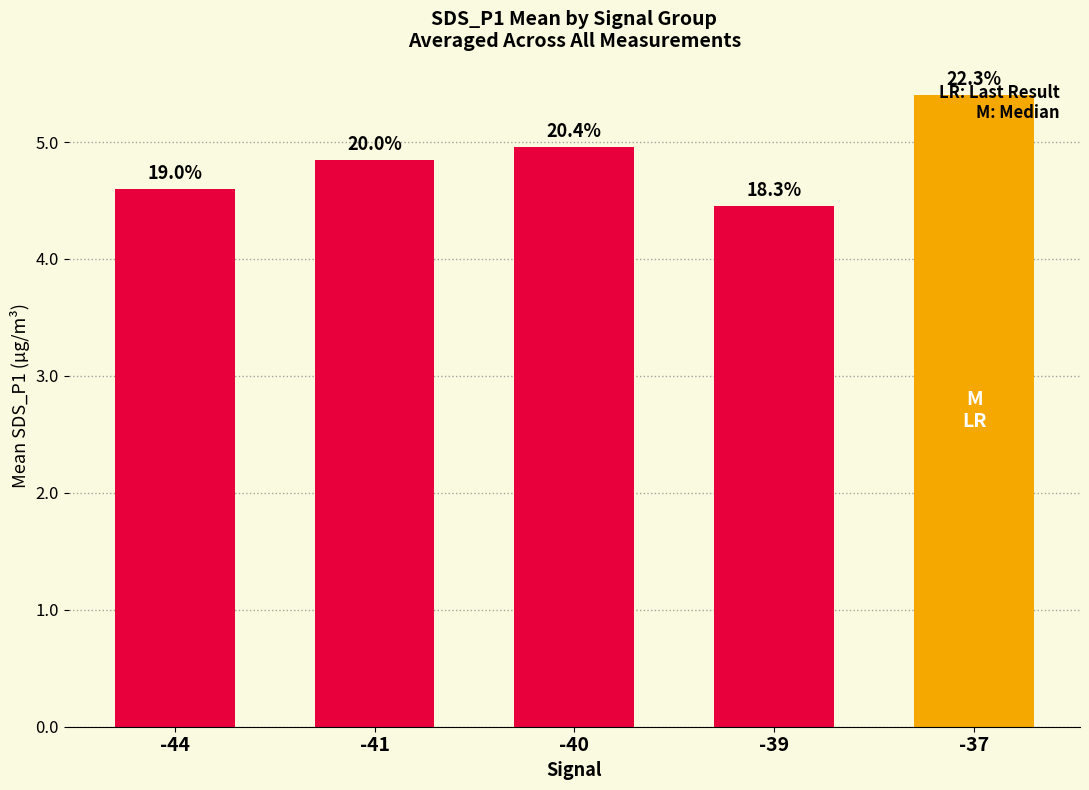

What is the change in value from -40 to -37?

+0.4